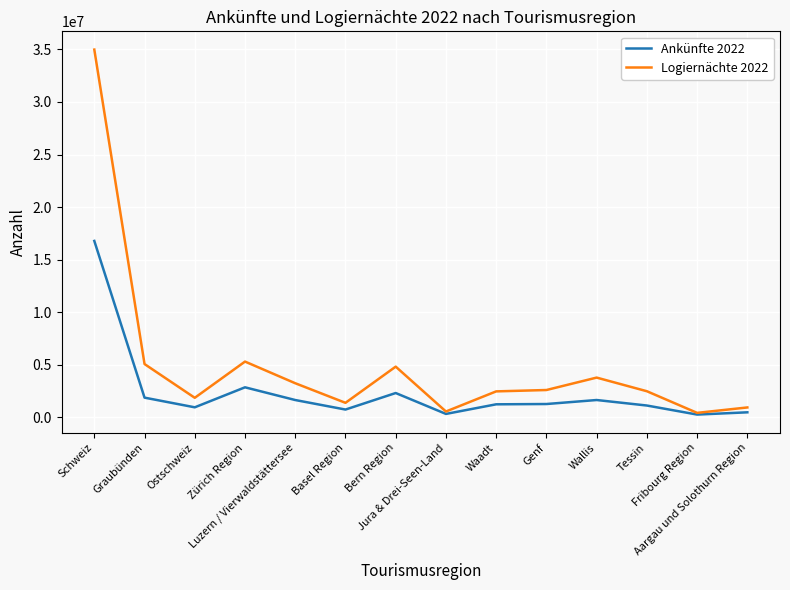

Where does the Ankünfte 2022 series first go above 1270928?

Schweiz